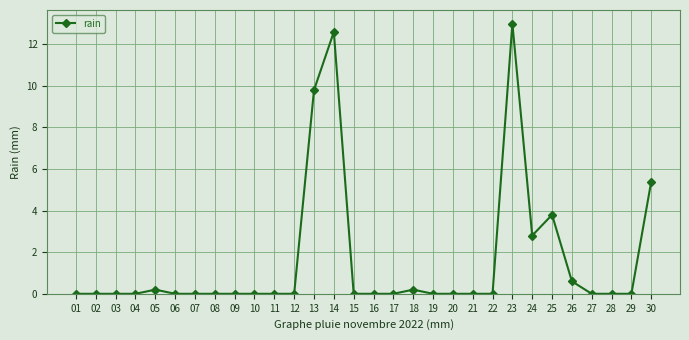

What is the difference between the second highest and second lowest values?

12.6